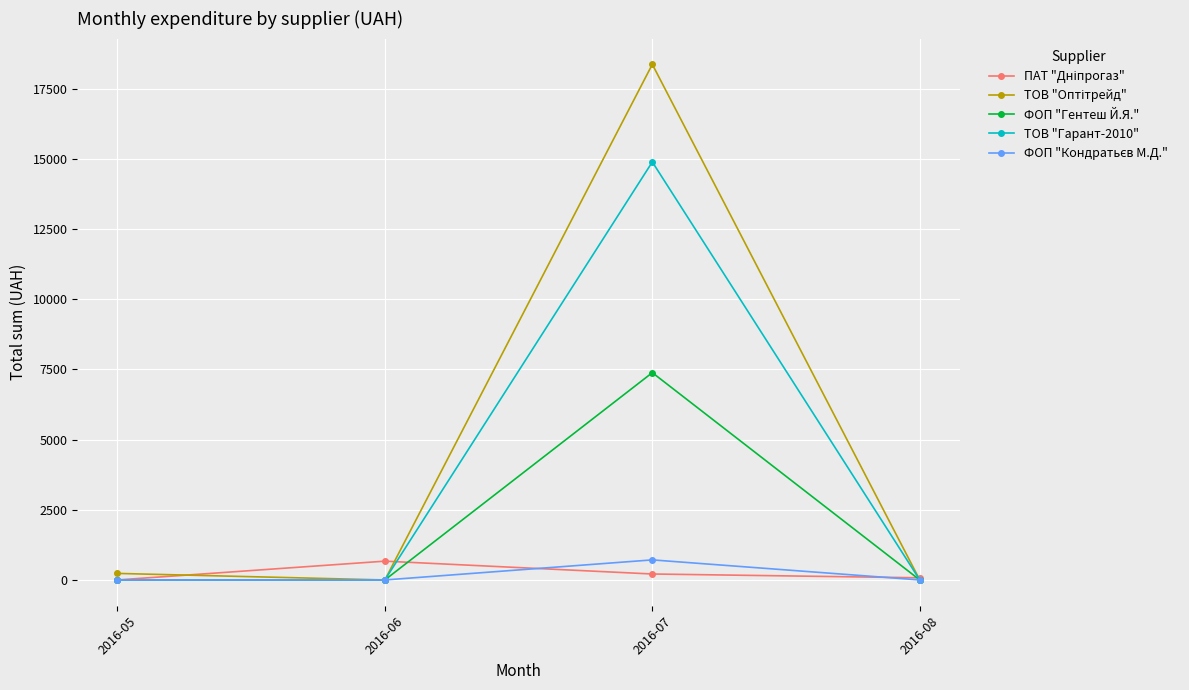

What is the greatest value displayed?

18369.0